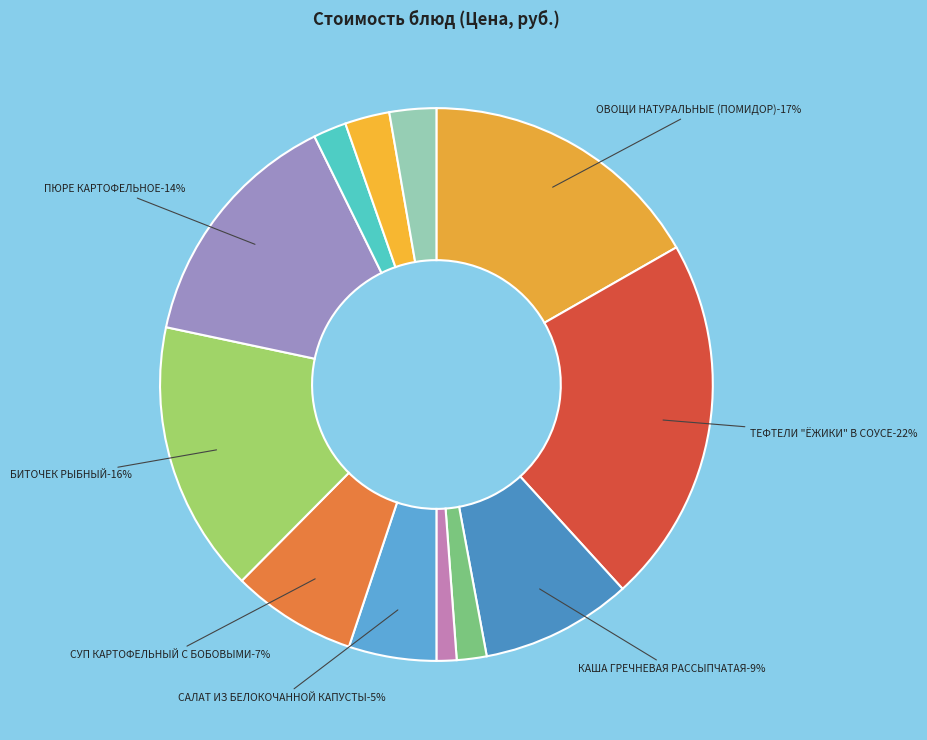

Is there a majority slice in this chart?

No